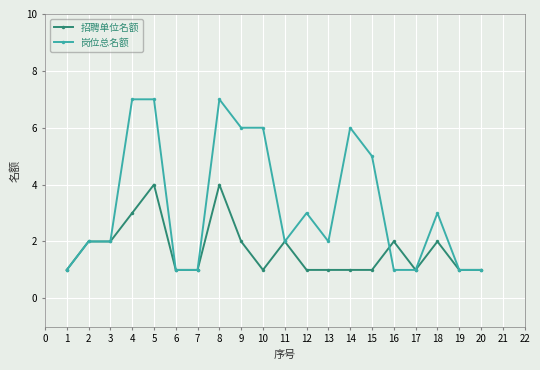

Rank the series by their average value, from lowest to highest.

招聘单位名额, 岗位总名额